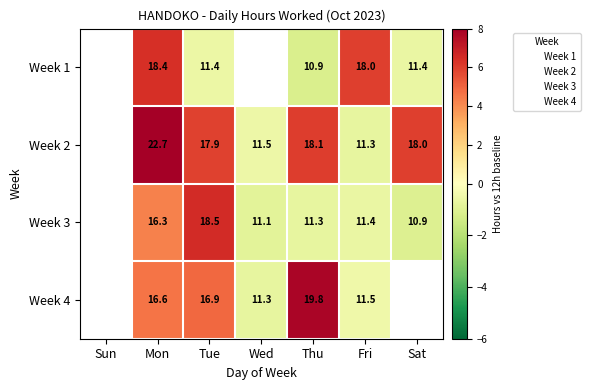

How many series are shown in this chart?

4